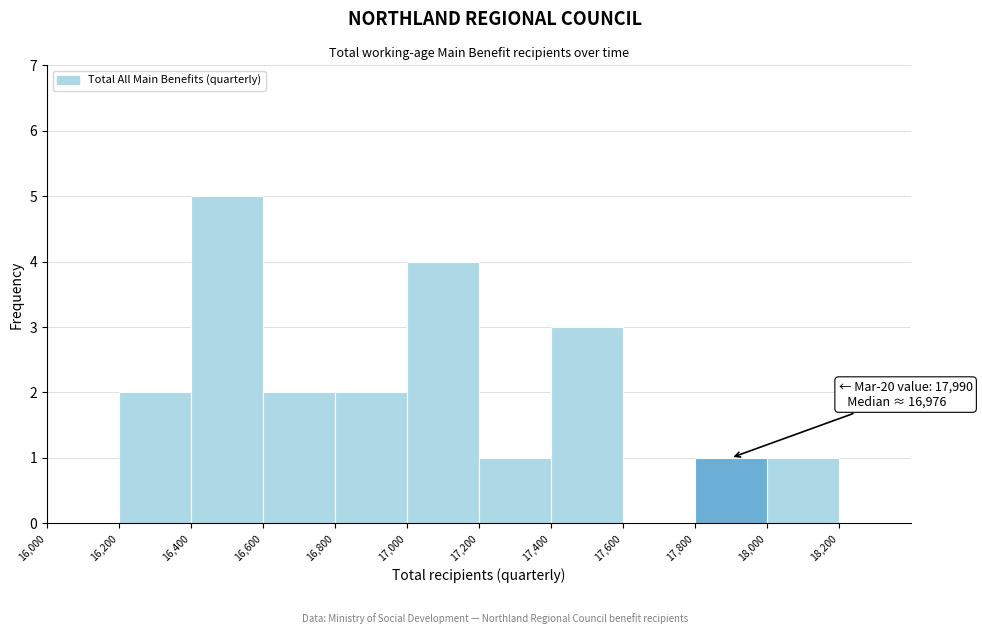

Over which range of the x-axis is the bar tallest?

16400 to 16600